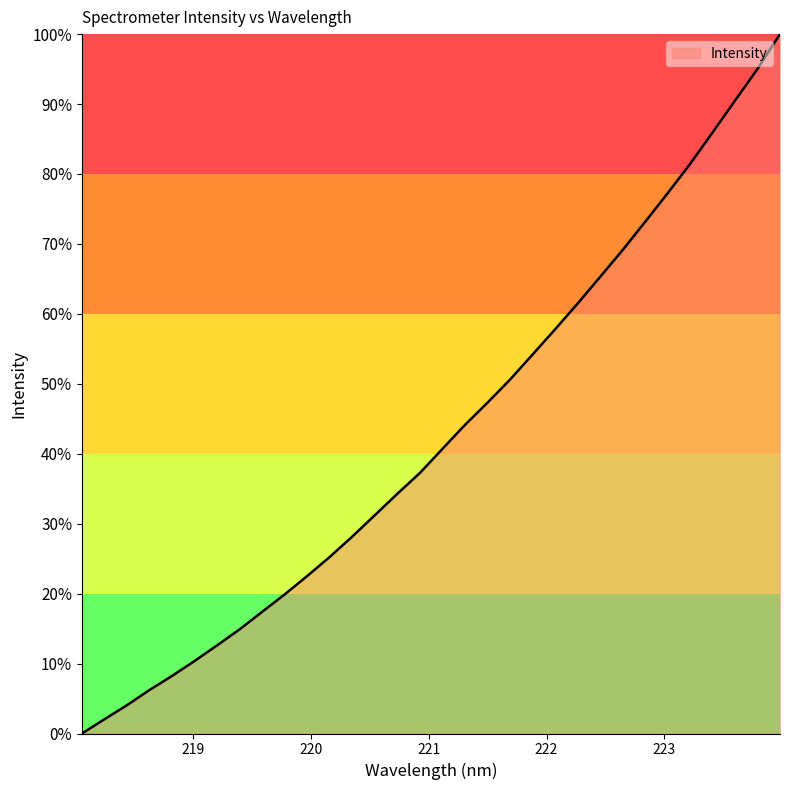

What is the difference between the maximum and second lowest values?

98.0